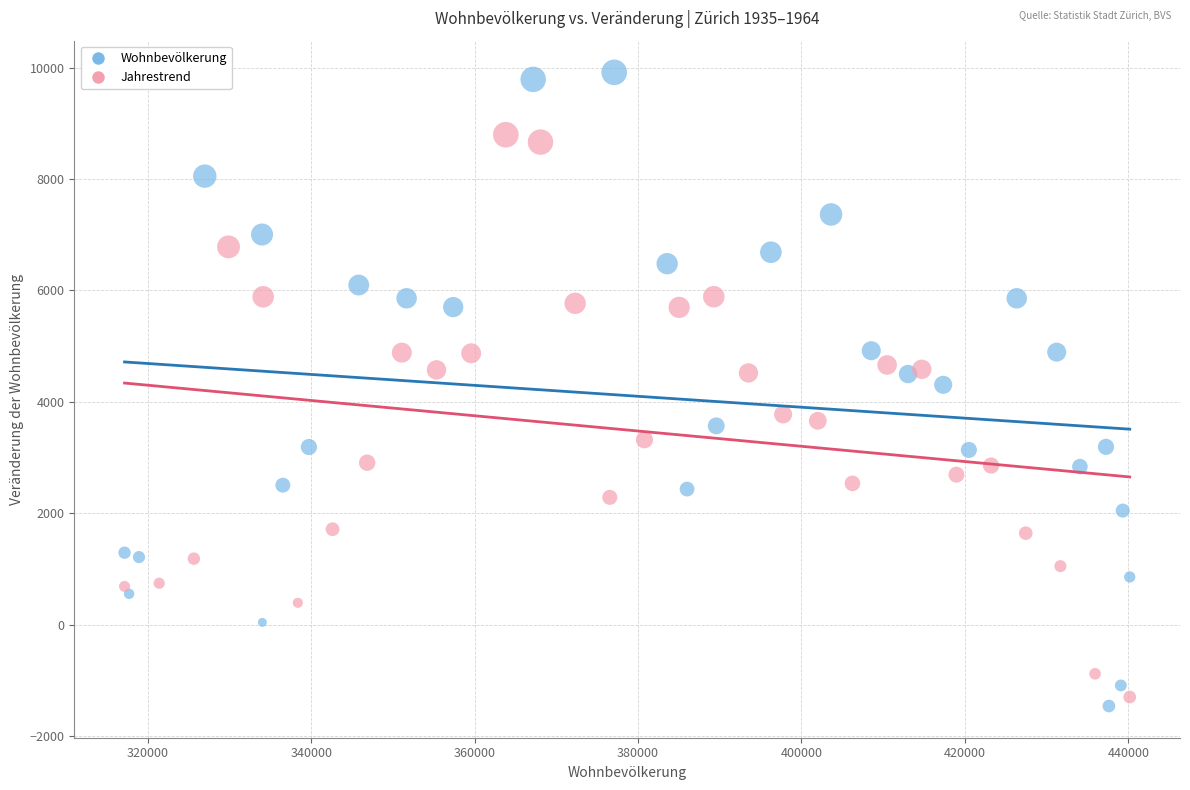

Which series reaches the maximum Y coordinate?

Wohnbevölkerung